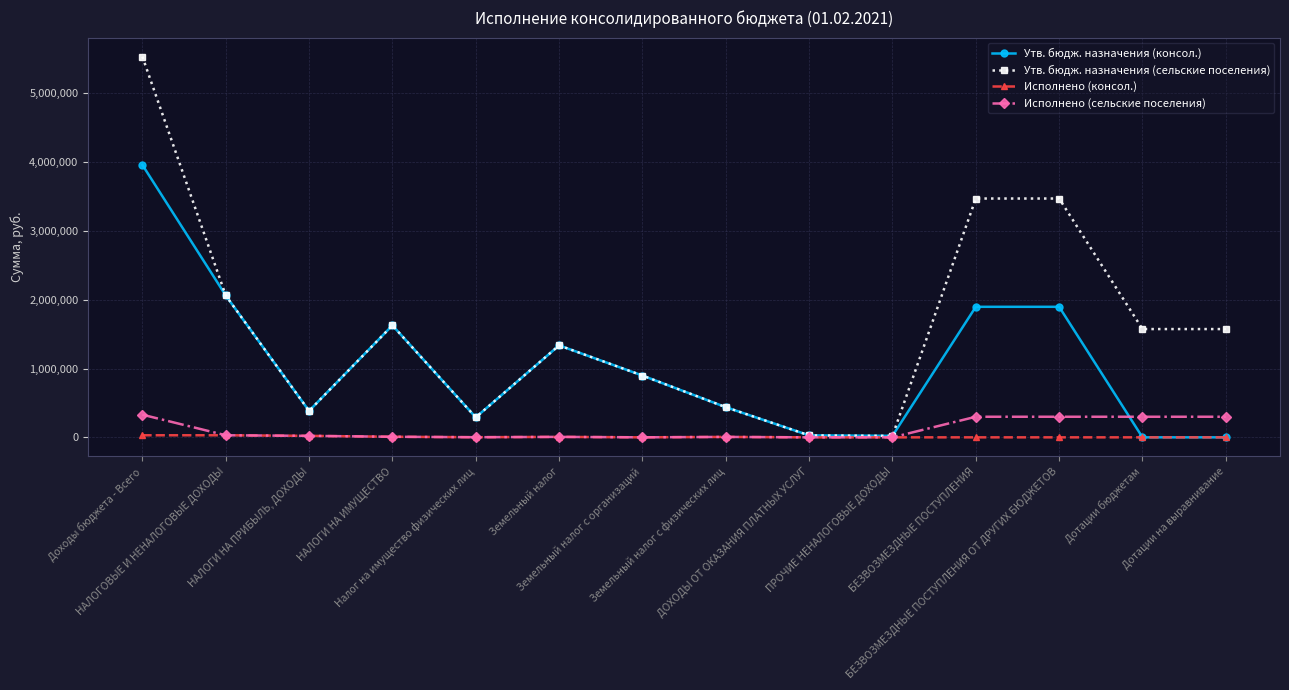

At which category is the sum across all series the highest?

Доходы бюджета - Всего